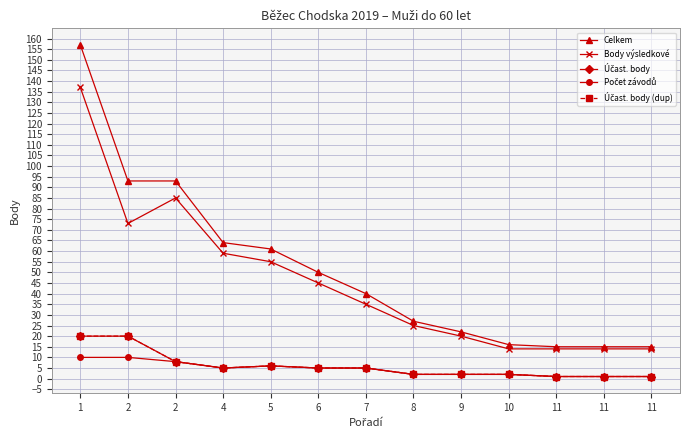

True or false: Účast. body (dup) and Celkem intersect in this chart.

False